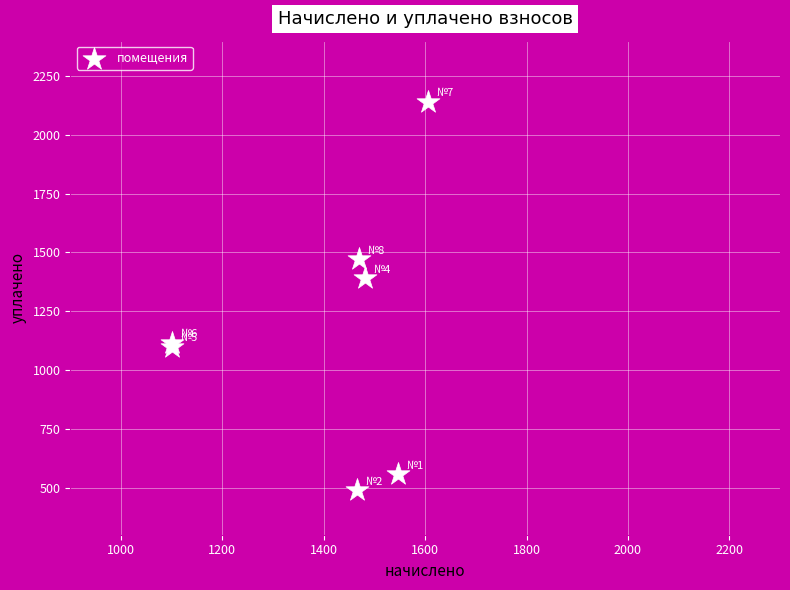

What Y value in the scatter plot is closest to 1314?

1389.5